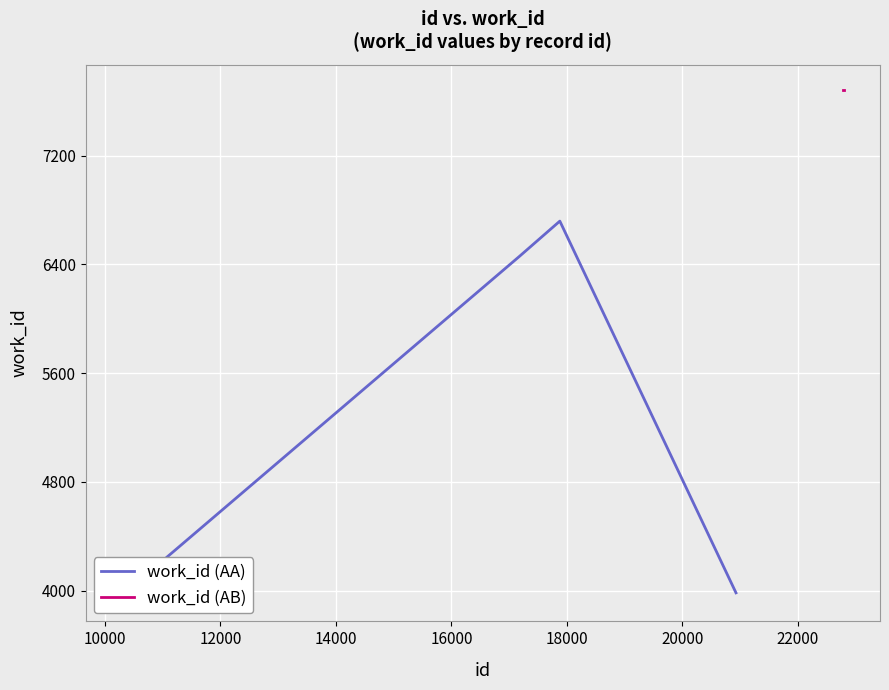

Which has a higher value, 12000 or 14000?

14000